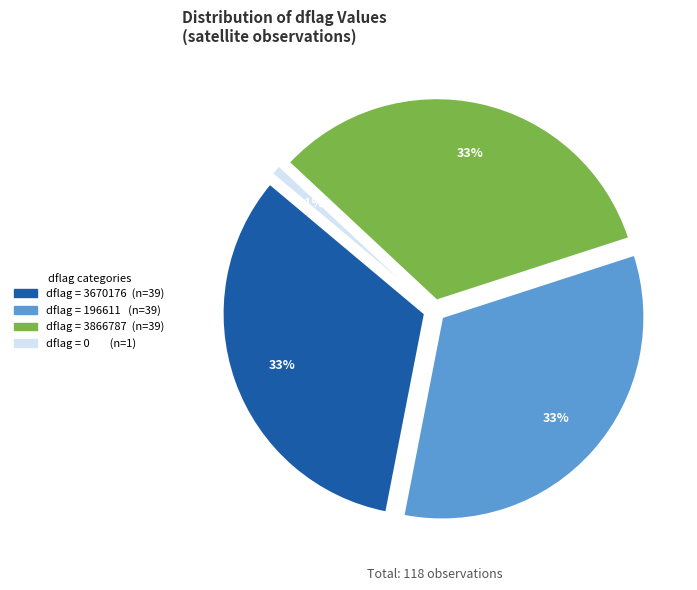

Rank the categories by value from lowest to highest.

0, 196611, 3670176, 3866787